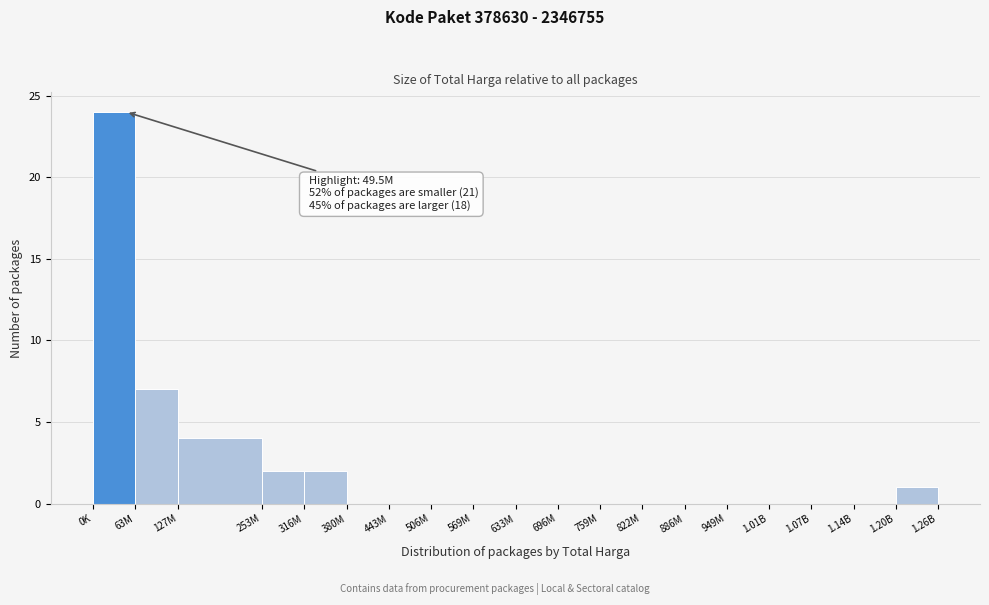

Reading left to right, extract all data points from this chart.

0K=24	63M=7	127M=4	253M=2	316M=2	380M=0	443M=0	506M=0	569M=0	633M=0	696M=0	759M=0	822M=0	886M=0	949M=0	1.01B=0	1.07B=0	1.14B=0	1.20B=1